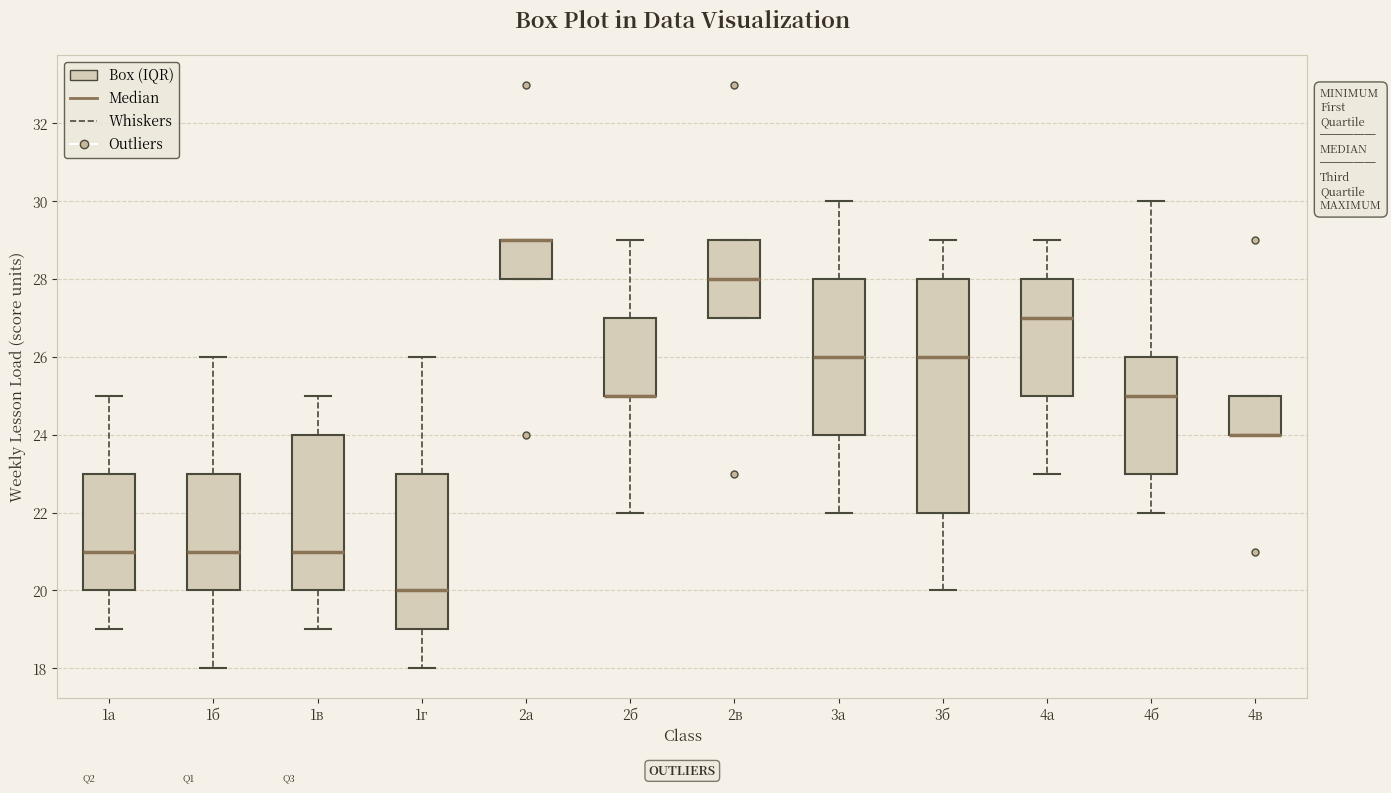

Comparing the boxes themselves (not the whiskers), which one is the tallest?

3б